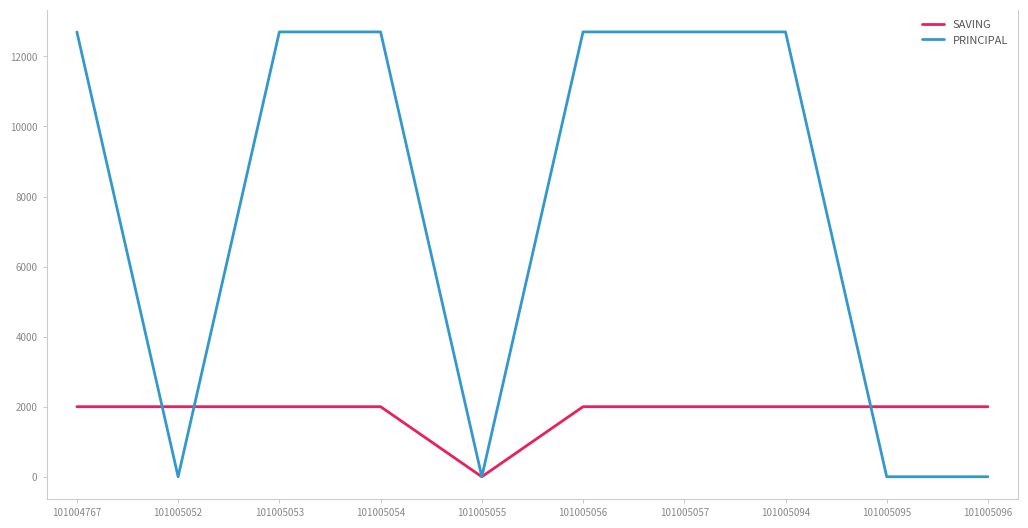

What is the sum of all PRINCIPAL values?

76200